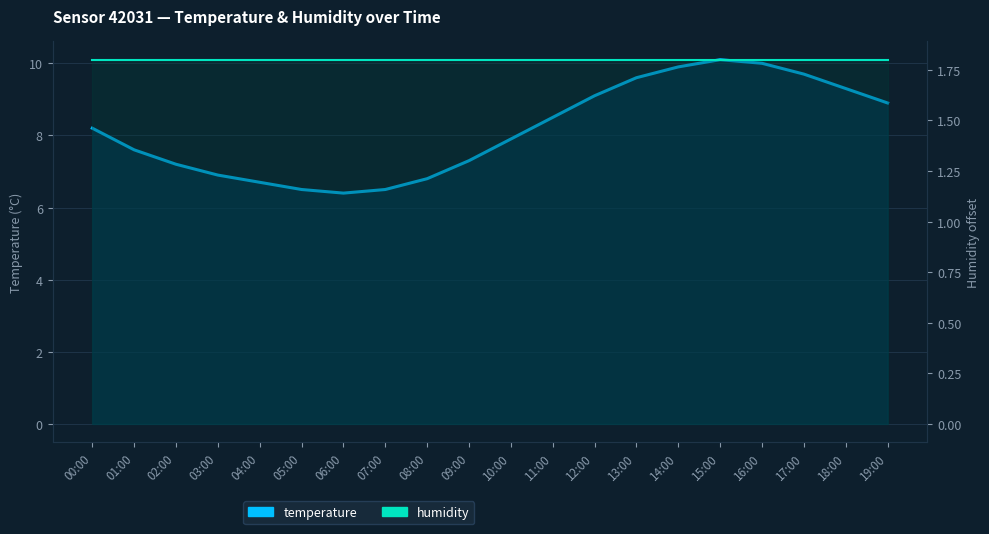

True or false: humidity and temperature cross at least once.

False